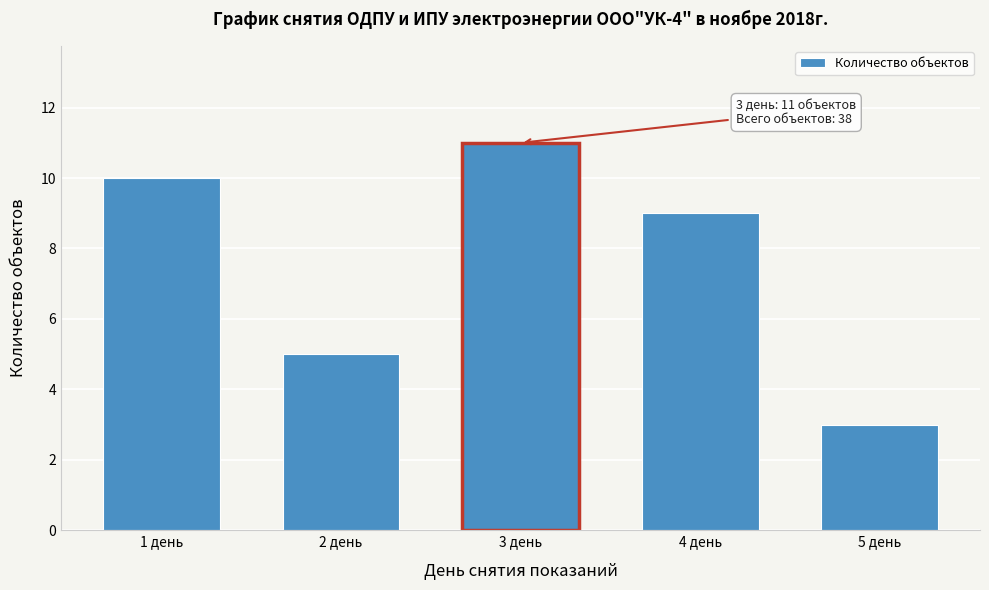

Reading left to right, transcribe all the data shown in this chart.

10	5	11	9	3